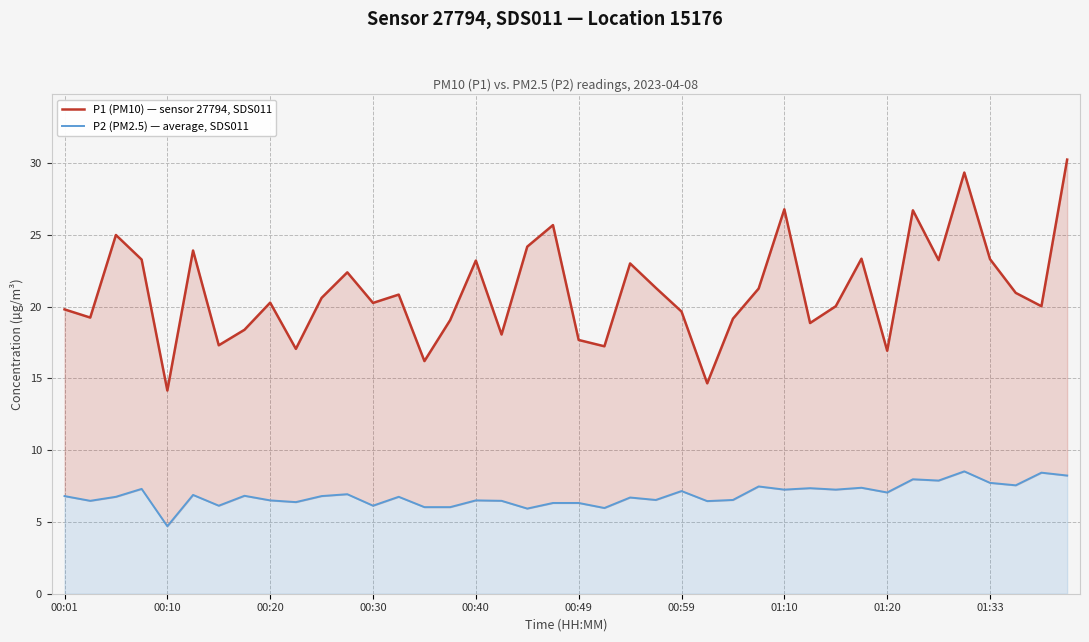

Which series has the largest total across all categories?

P1 (PM10) — sensor 27794, SDS011